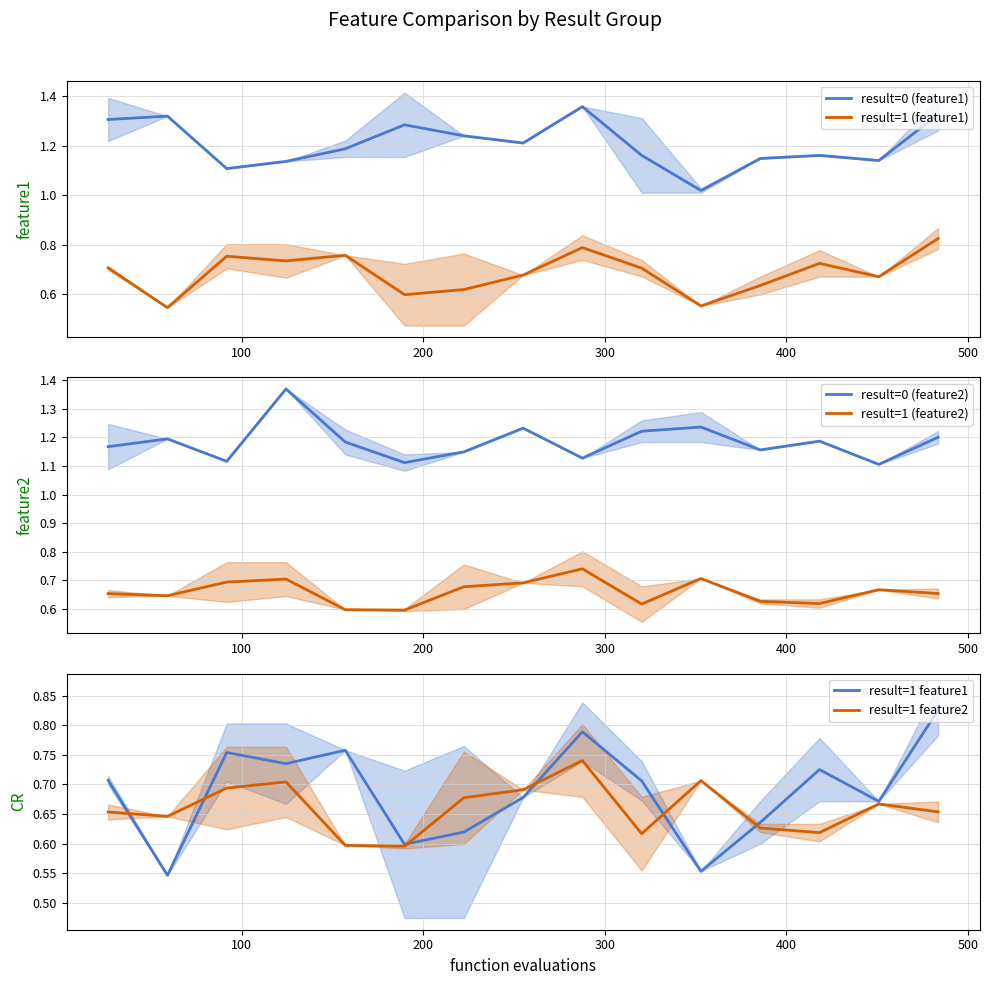

Reading left to right, extract all data points from this chart.

result=0 (feature1): 1.3	1.3	1.1	1.1	1.2	1.3	1.2	1.2	1.4	1.2	1.0	1.1	1.2	1.1	1.3
result=1 (feature1): 0.7	0.5	0.8	0.7	0.8	0.6	0.6	0.7	0.8	0.7	0.6	0.6	0.7	0.7	0.8
result=0 (feature2): 1.2	1.2	1.1	1.4	1.2	1.1	1.1	1.2	1.1	1.2	1.2	1.2	1.2	1.1	1.2
result=1 (feature2): 0.7	0.6	0.7	0.7	0.6	0.6	0.7	0.7	0.7	0.6	0.7	0.6	0.6	0.7	0.7
result=1 feature1: 0.7	0.5	0.8	0.7	0.8	0.6	0.6	0.7	0.8	0.7	0.6	0.6	0.7	0.7	0.8
result=1 feature2: 0.7	0.6	0.7	0.7	0.6	0.6	0.7	0.7	0.7	0.6	0.7	0.6	0.6	0.7	0.7